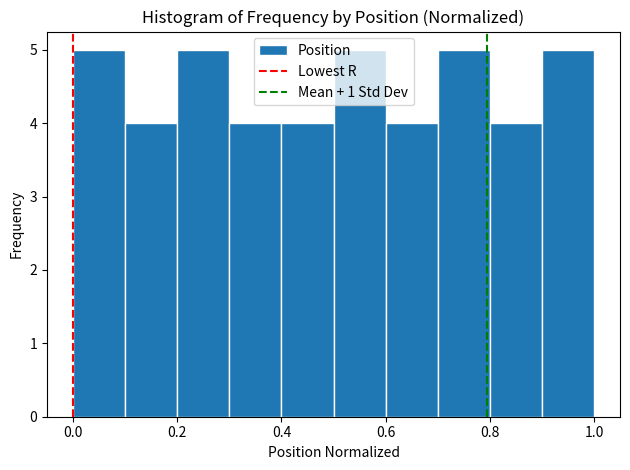

Reading left to right, list every bar in this chart as the range it spans on the x-axis followed by its height. The values are not printed on the chart, so give them approximately, as read against the axis.

0.0 to 0.1: 5
0.1 to 0.2: 4
0.2 to 0.3: 5
0.3 to 0.4: 4
0.4 to 0.5: 4
0.5 to 0.6: 5
0.6 to 0.7: 4
0.7 to 0.8: 5
0.8 to 0.9: 4
0.9 to 1.0: 5